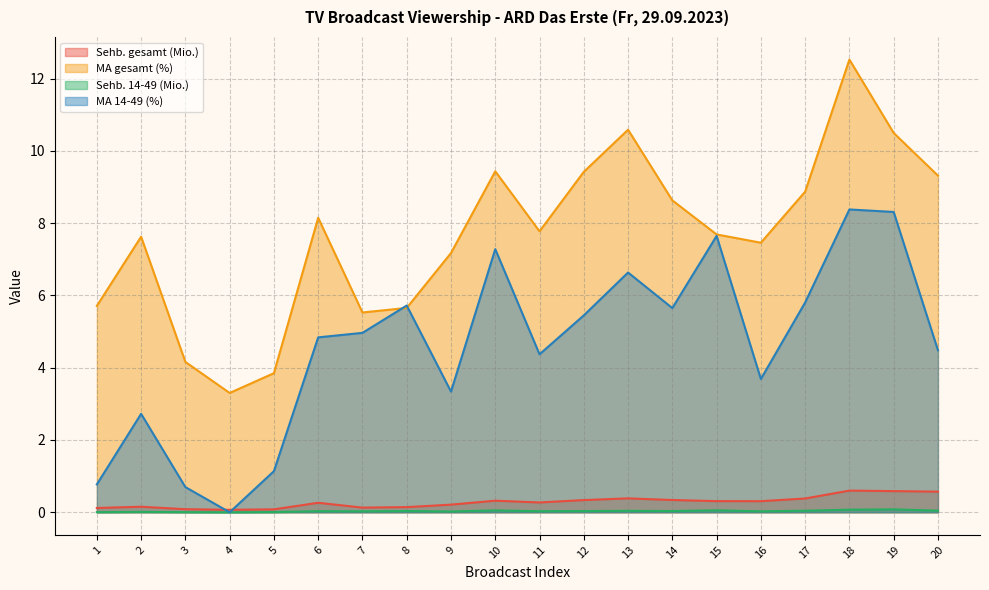

What is the difference between the maximum and minimum values in the MA gesamt (%) series?

9.2